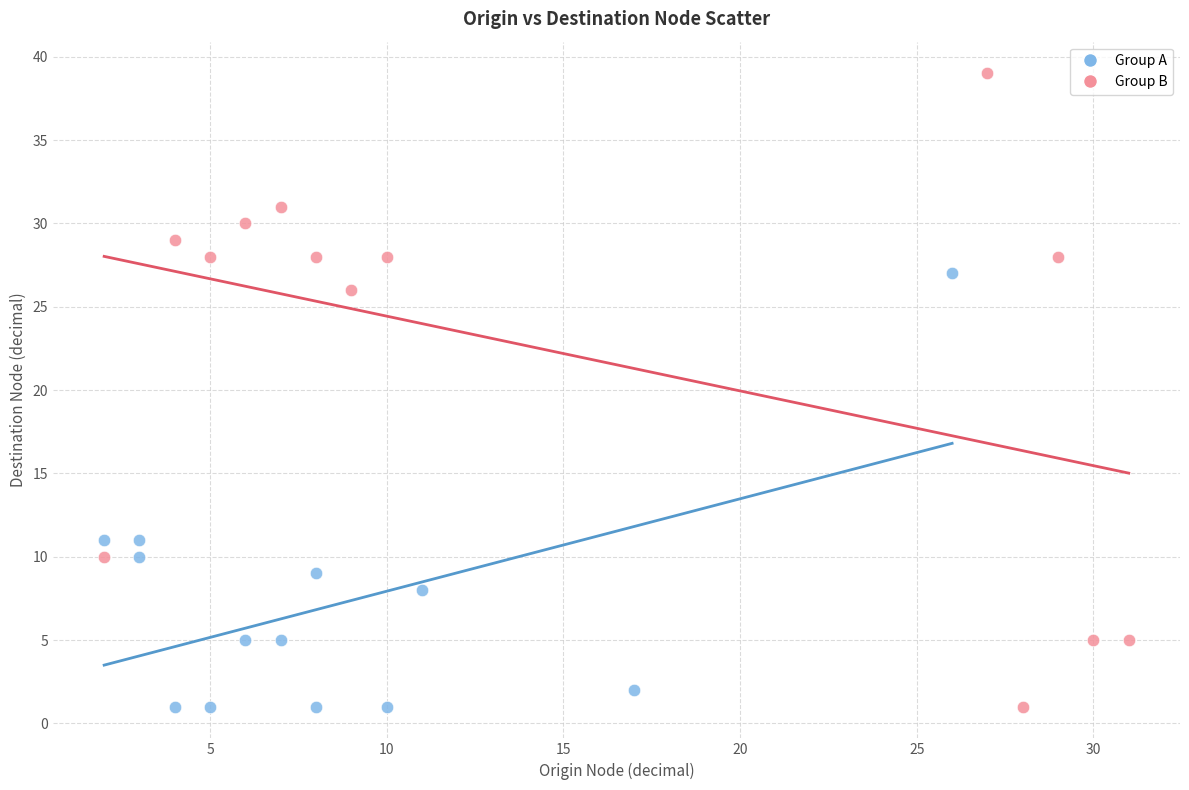

Which series reaches the maximum Y coordinate?

Group B